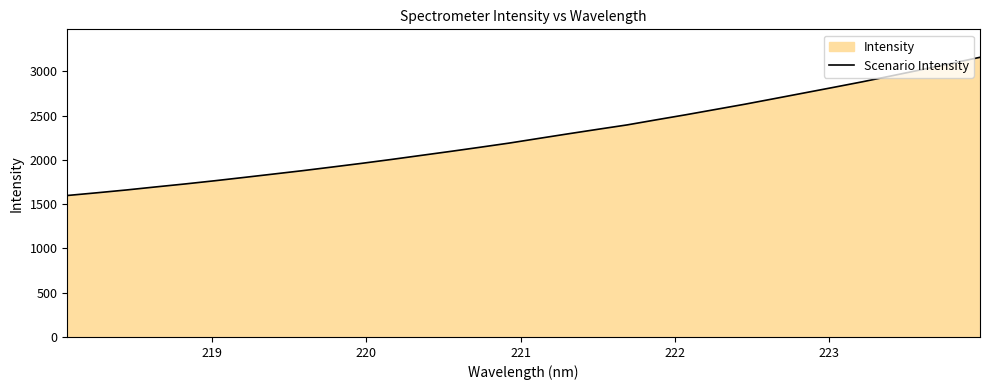

What is the difference between the maximum and minimum values?

1560.4